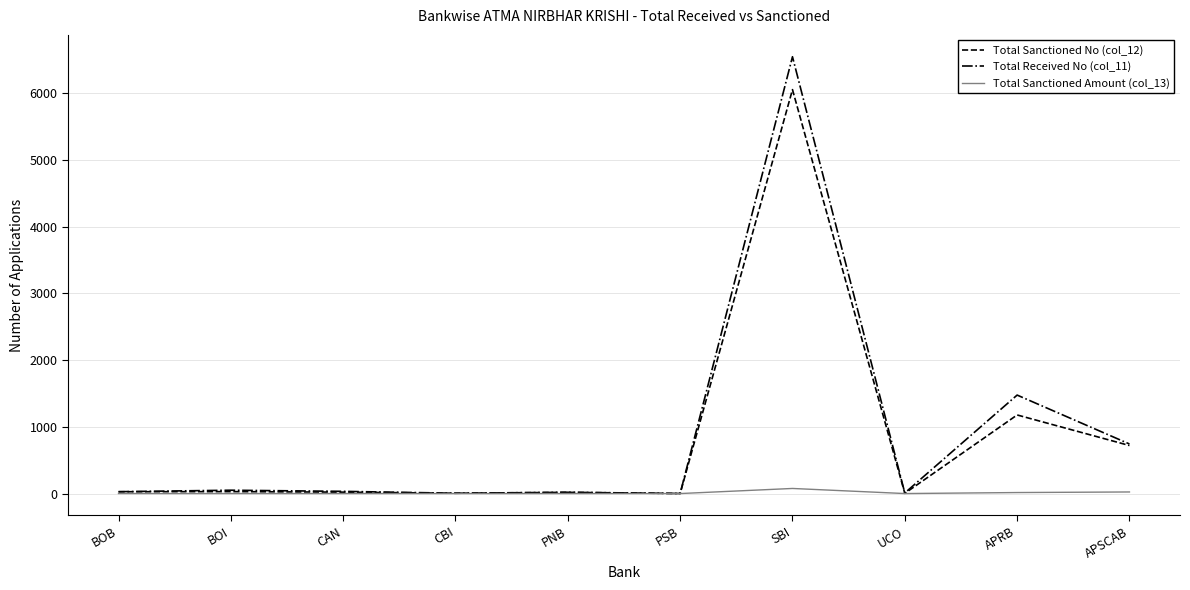

List the series in order of their peak value, lowest first.

Total Sanctioned Amount (col_13), Total Sanctioned No (col_12), Total Received No (col_11)